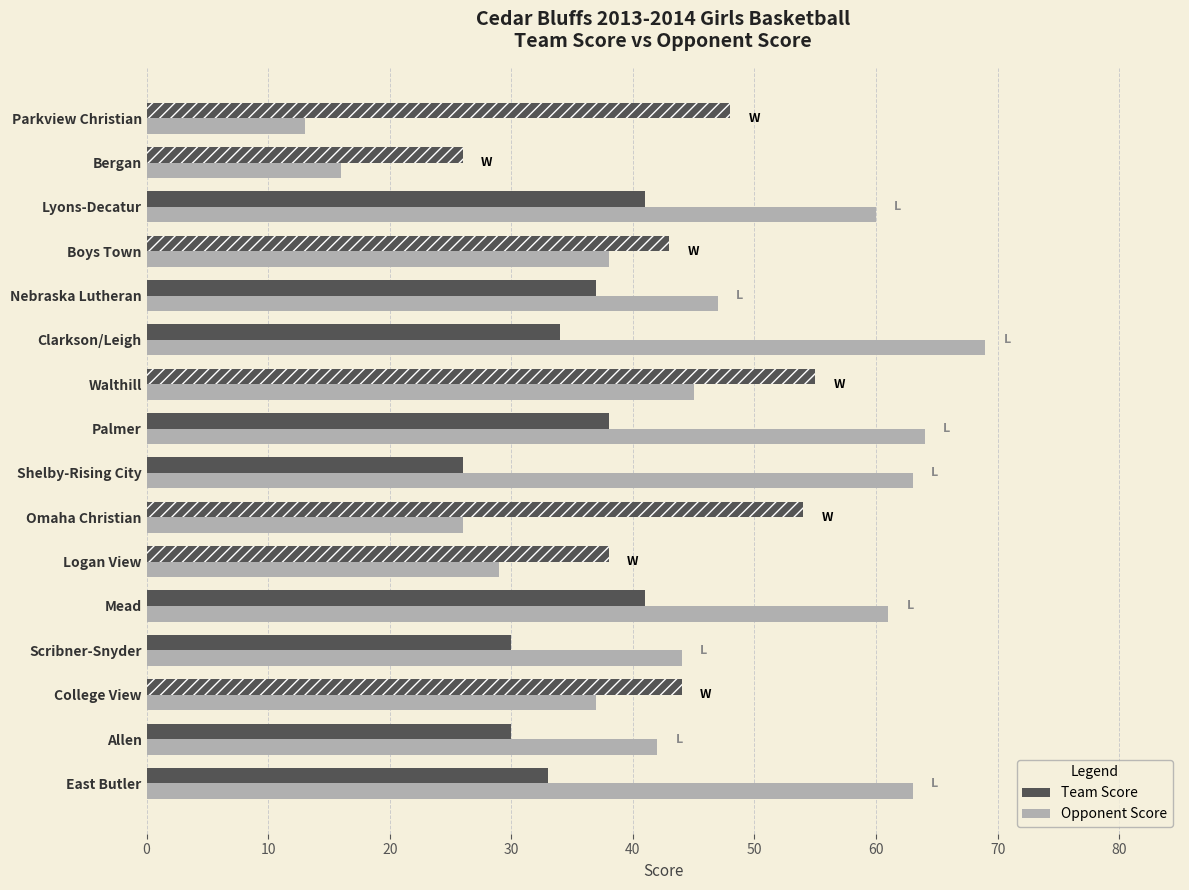

What is the sum of all Team Score values?

618